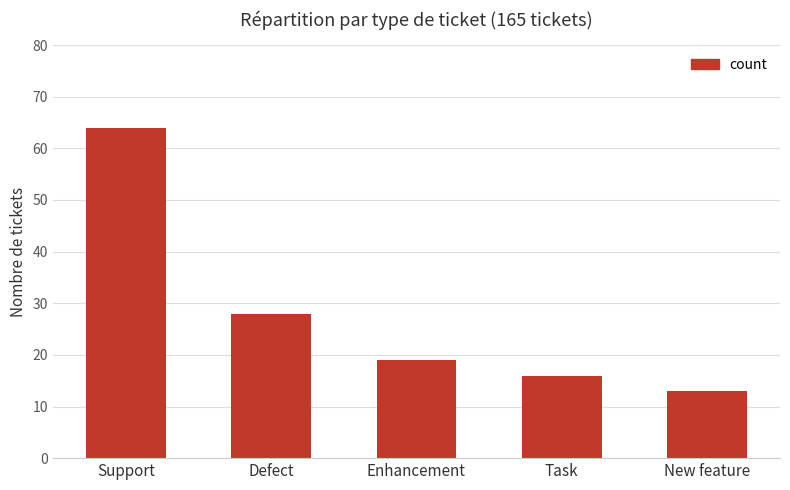

Reading left to right, transcribe all the data shown in this chart.

Support=64	Defect=28	Enhancement=19	Task=16	New feature=13